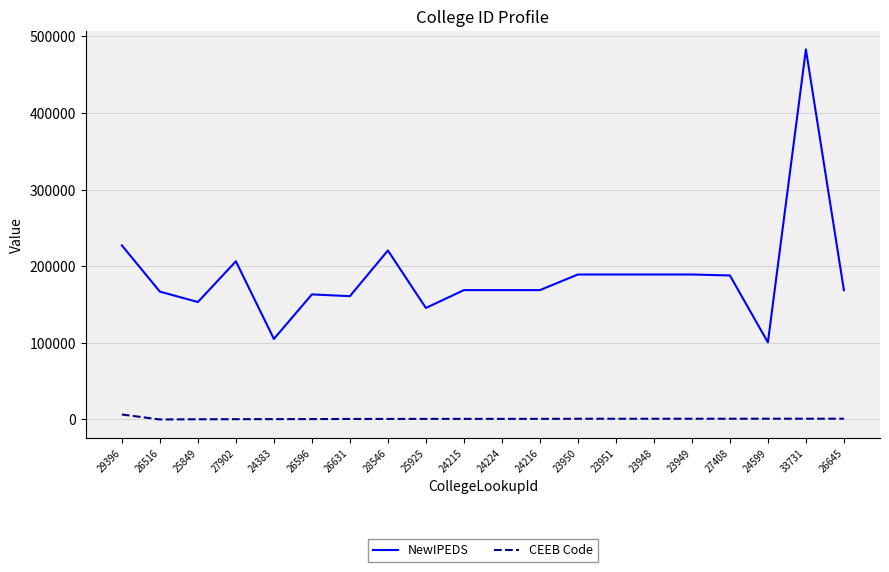

True or false: NewIPEDS has a value of 189228 at 23951.

True